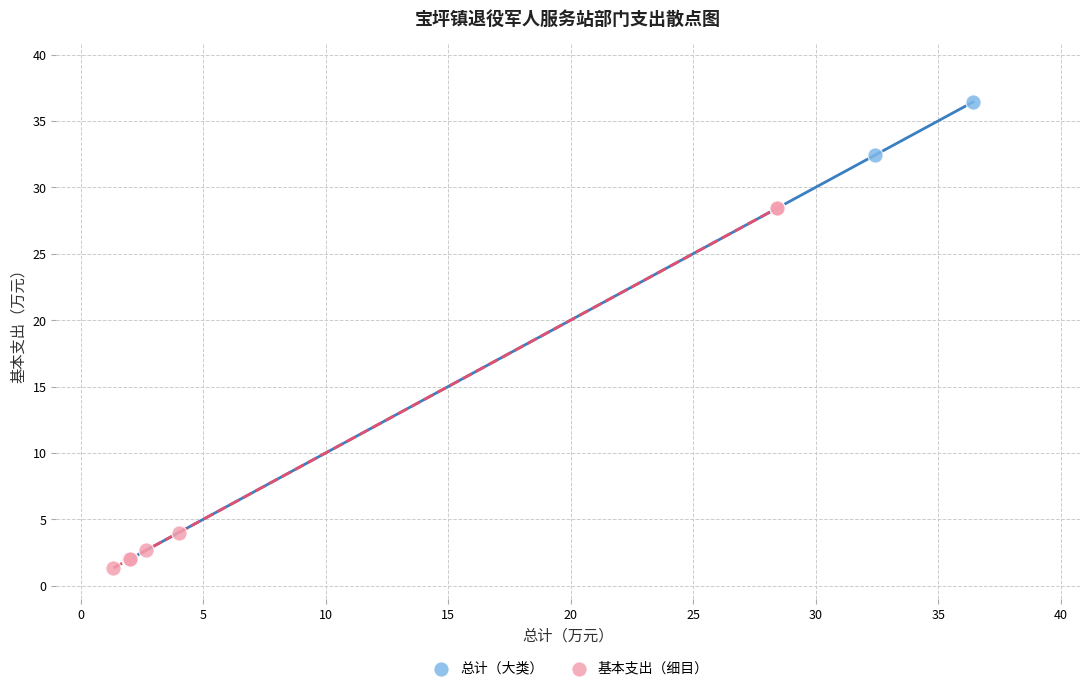

Which series contains the highest Y value?

总计（大类）